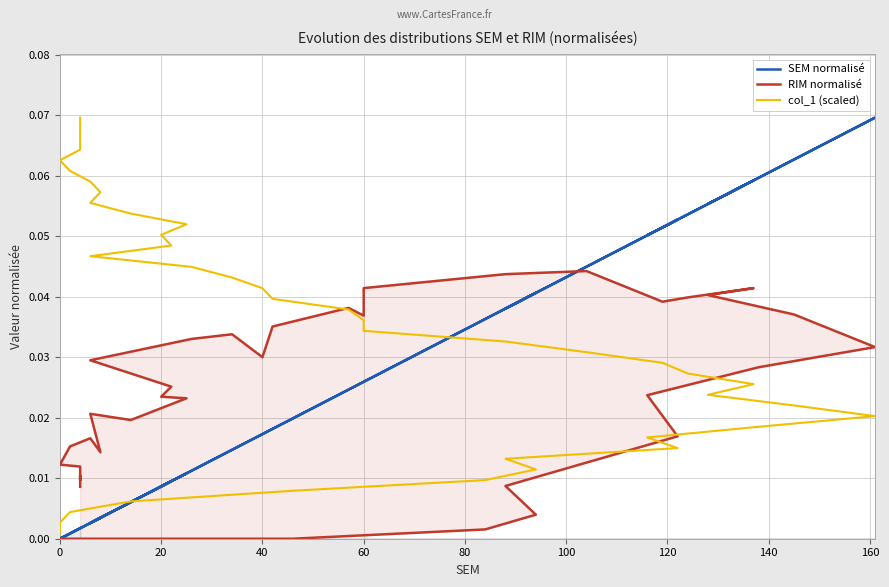

What are all the series names shown in the legend?

SEM normalisé, RIM normalisé, col_1 (scaled)